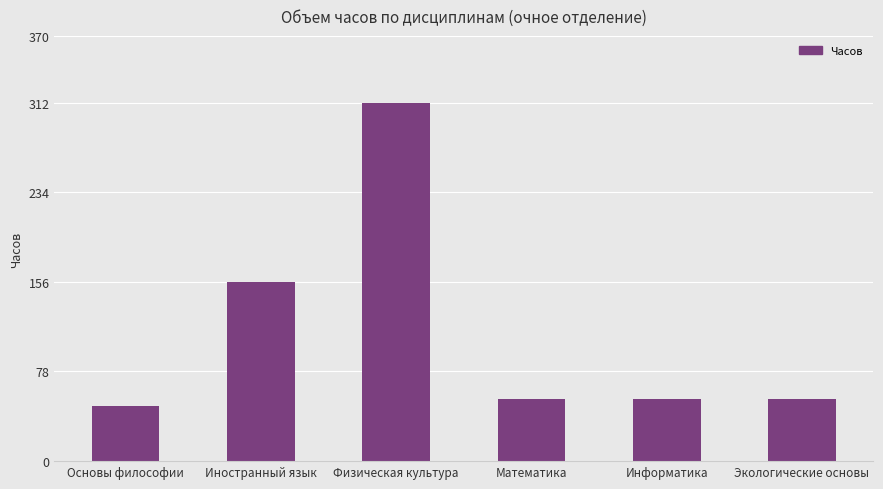

What is the maximum value shown in the chart?

312